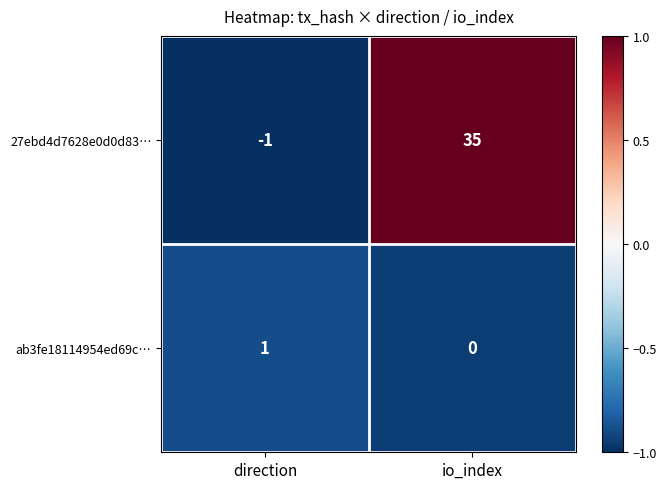

Count the number of categories in the chart.

2